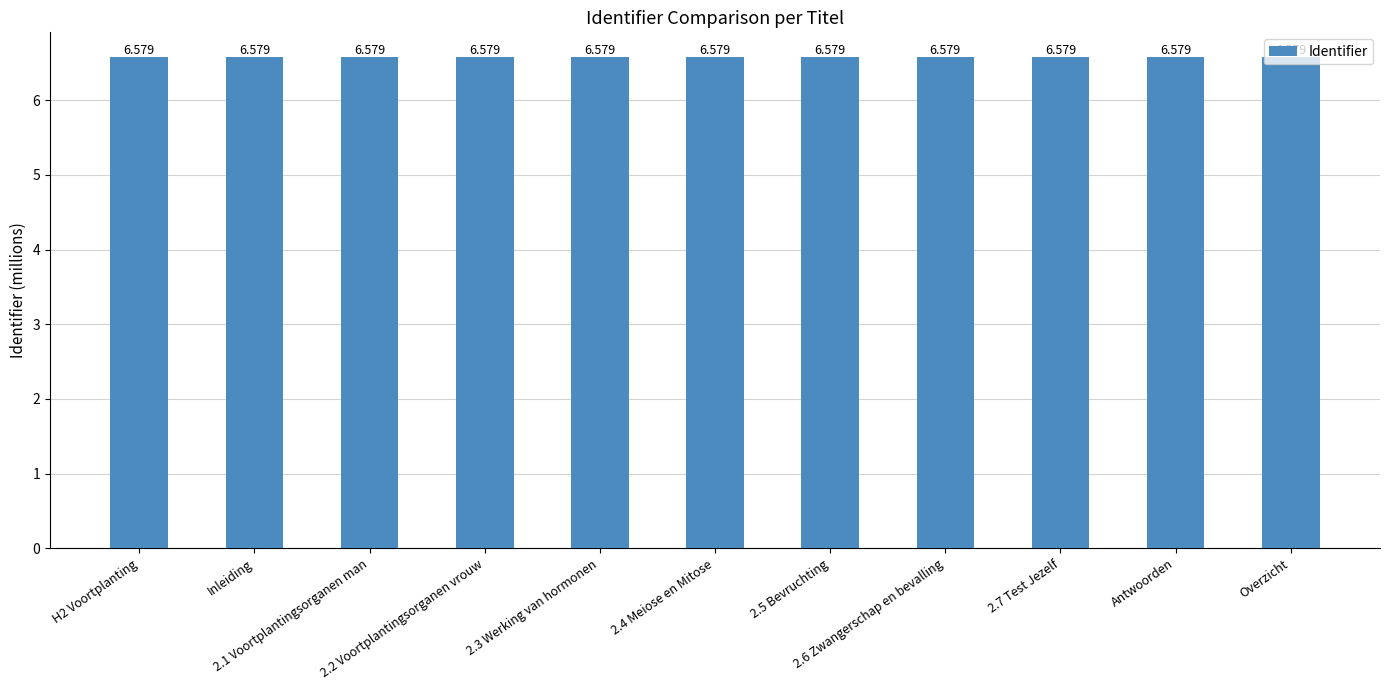

Is it true that the value at 2.7 Test Jezelf is 6.6?

True